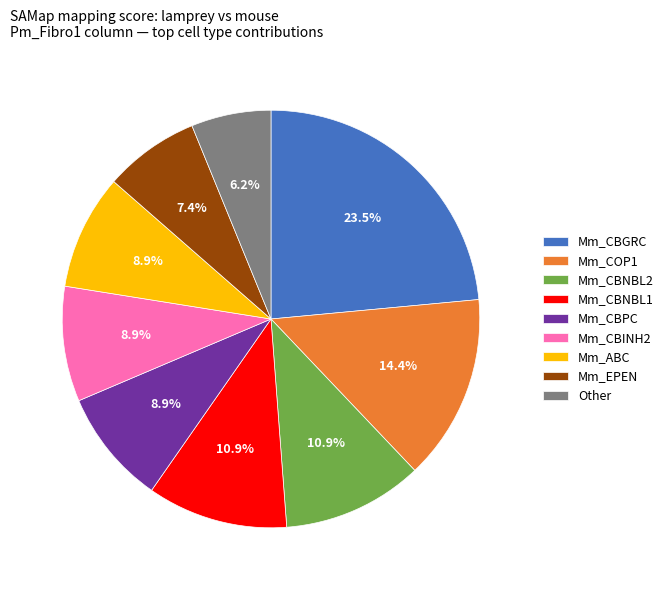

Do Mm_EPEN and Other together represent more than half of the pie?

No